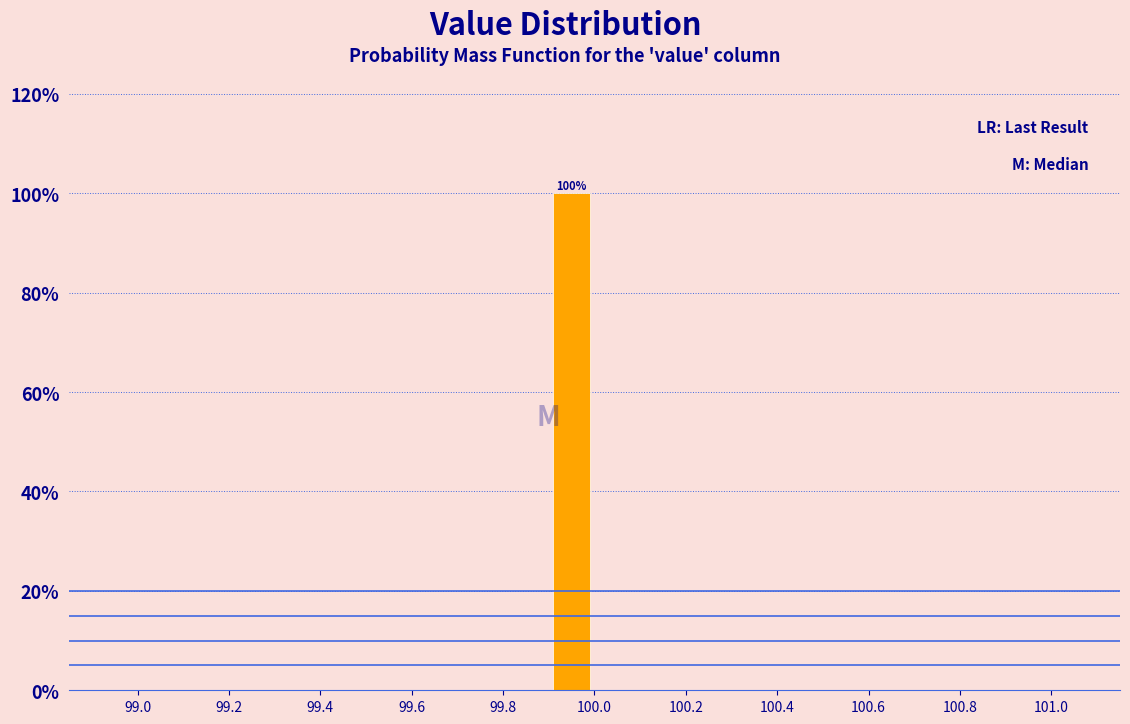

Over which range of the x-axis is the bar tallest?

99.9 to 100.0